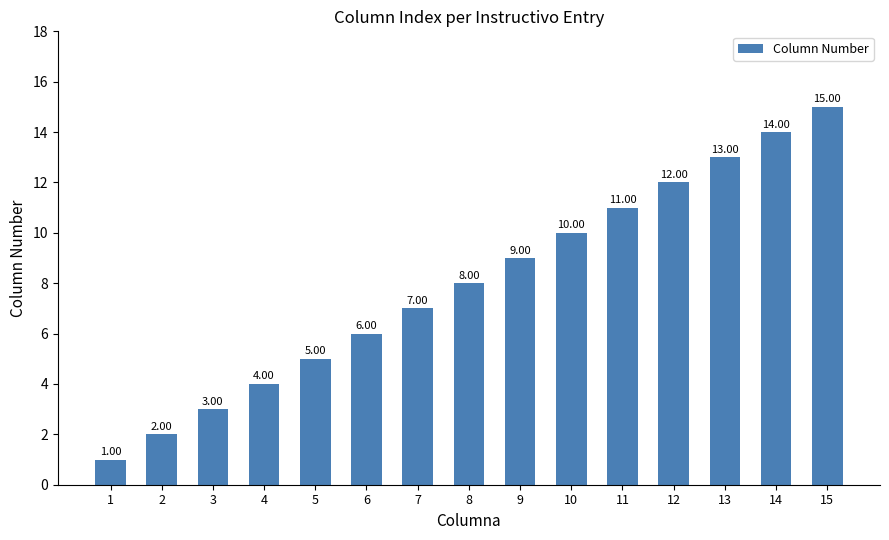

Reading left to right, transcribe all the data shown in this chart.

1	2	3	4	5	6	7	8	9	10	11	12	13	14	15